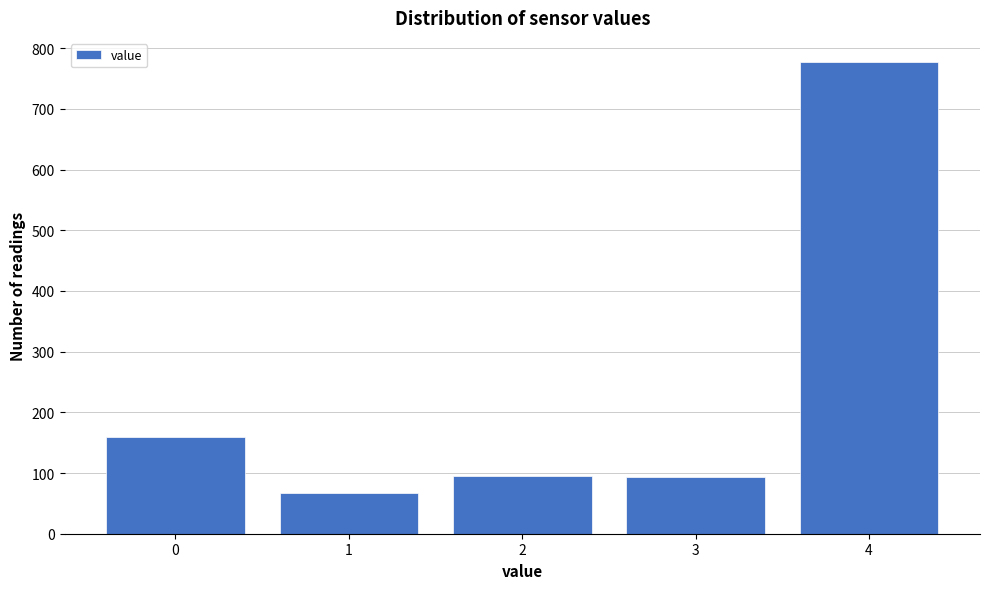

What is the smallest value displayed?

67